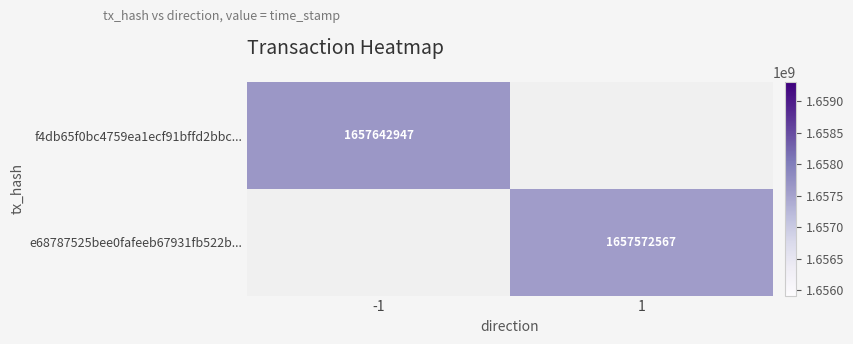

True or false: e68787525bee0fafeeb67931fb522b... has a value of 1657572567 at 1.

True